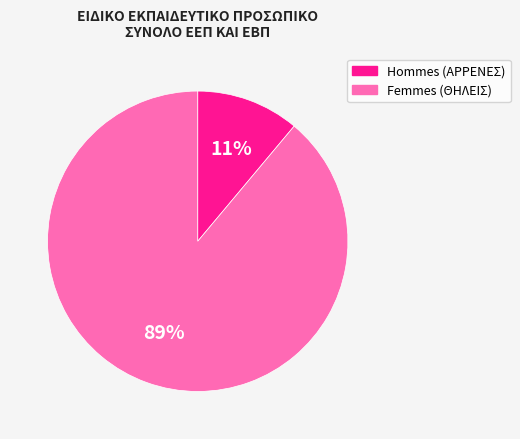

To the nearest percent, what is the difference between the largest and smallest slice percentages?

78%